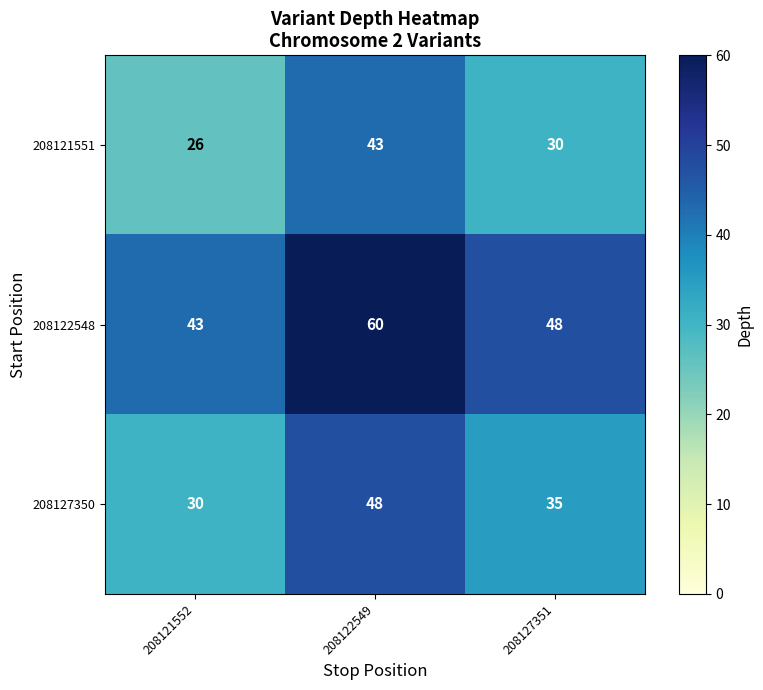

At which label is 208122548 closest to 51?

208127351